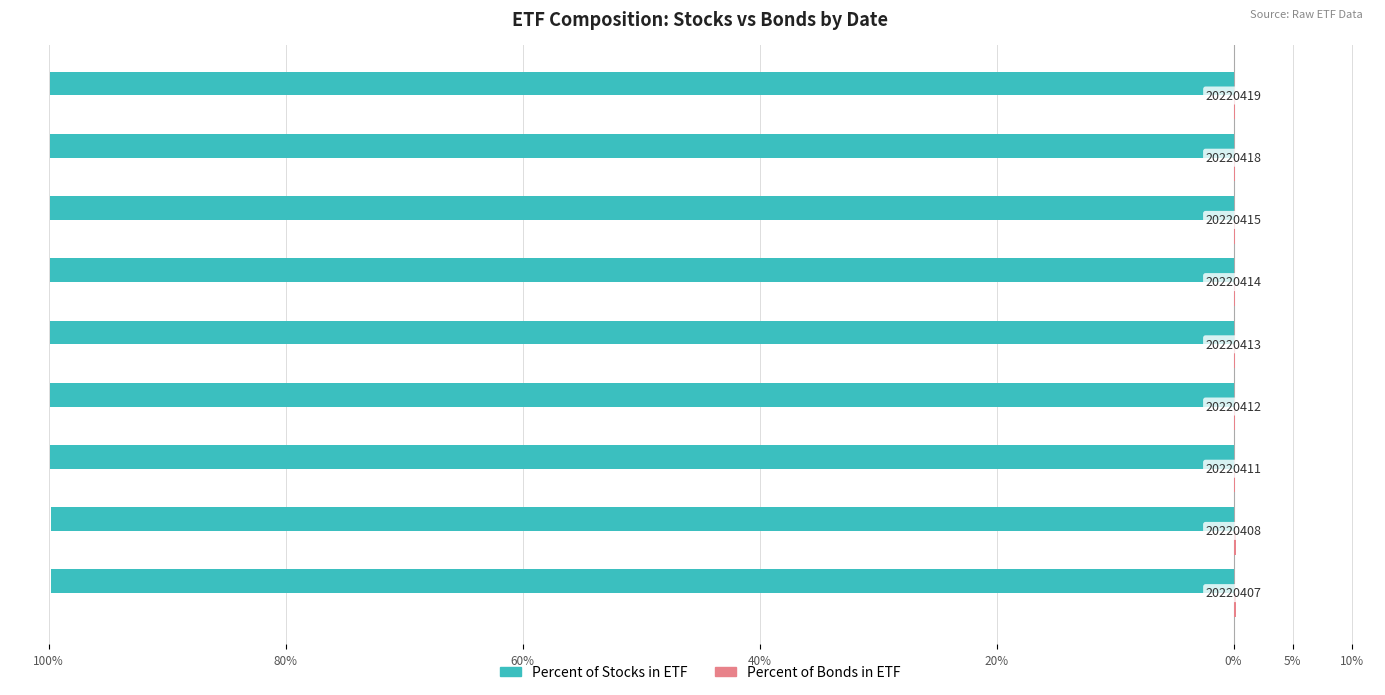

Count the number of categories in the chart.

9